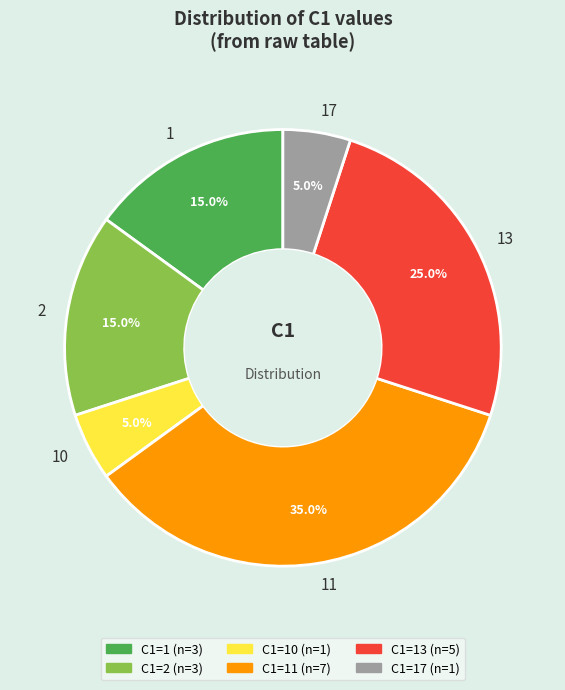

To the nearest percent, what is the average slice percentage?

17%